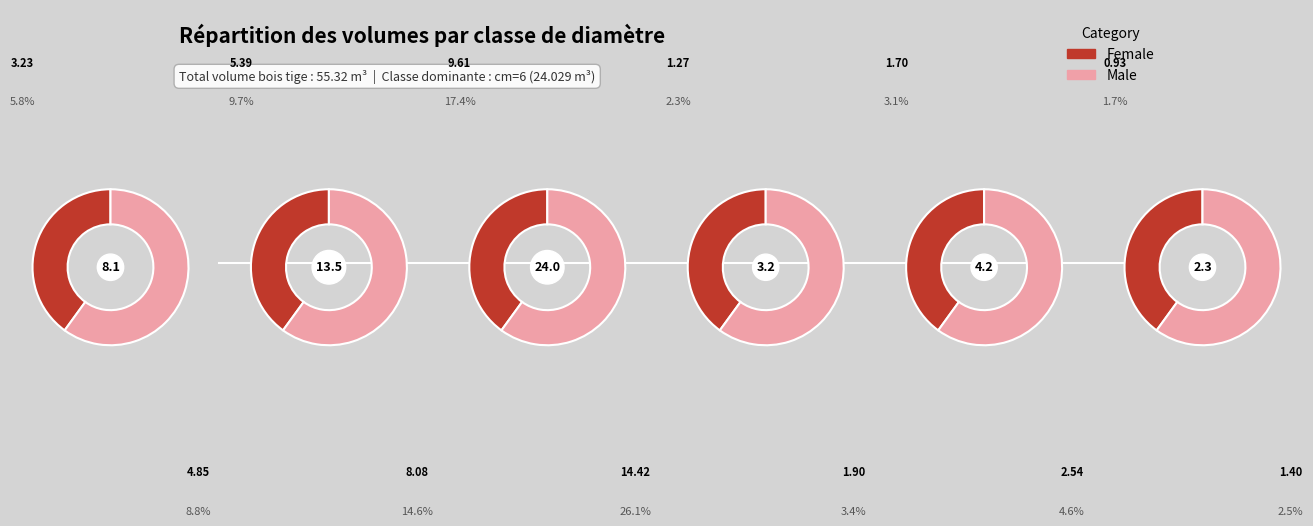

The 5 slice represents 24% of the pie. True or false?

True